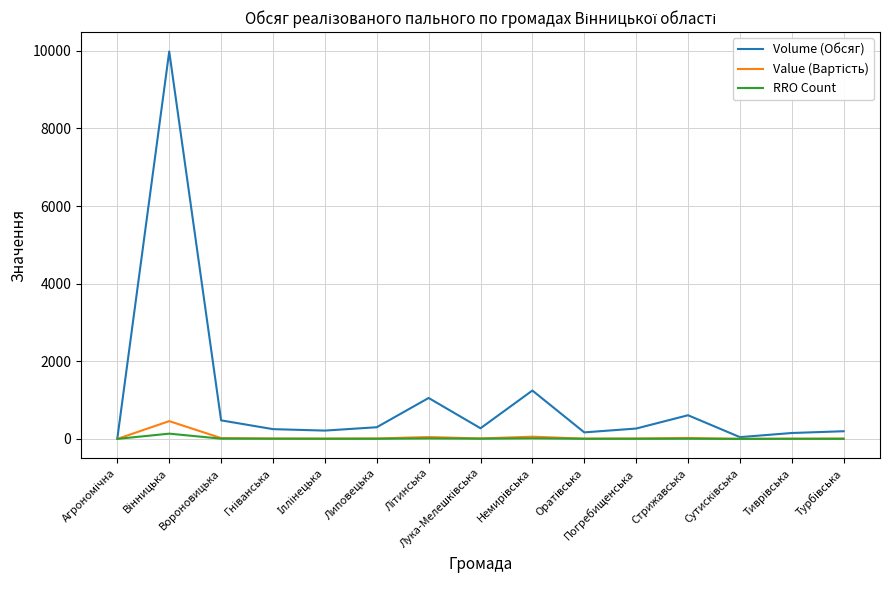

Which series has the largest total across all categories?

Volume (Обсяг)